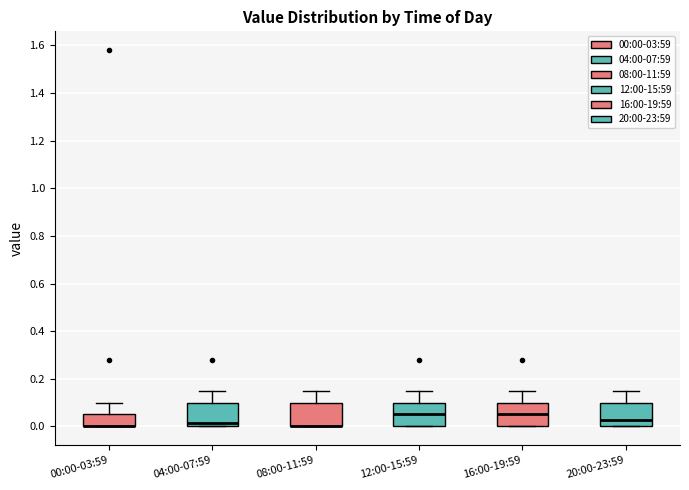

Reading left to right, transcribe this box plot: for each box, give where its median line is, the range the box spans, and where its two whiskers end, as read against the y-axis. The values are not printed on the chart, so give them approximately, as read against the axis.

00:00-03:59: median 0.00 (drawn on the box's lower edge), box 0.00 to 0.06, whiskers 0.00 to 0.10
04:00-07:59: median 0.02, box 0.00 to 0.10, whiskers 0.00 to 0.16
08:00-11:59: median 0.00 (drawn on the box's lower edge), box 0.00 to 0.10, whiskers 0.00 to 0.16
12:00-15:59: median 0.06, box 0.00 to 0.10, whiskers 0.00 to 0.16
16:00-19:59: median 0.06, box 0.00 to 0.10, whiskers 0.00 to 0.16
20:00-23:59: median 0.02, box 0.00 to 0.10, whiskers 0.00 to 0.16